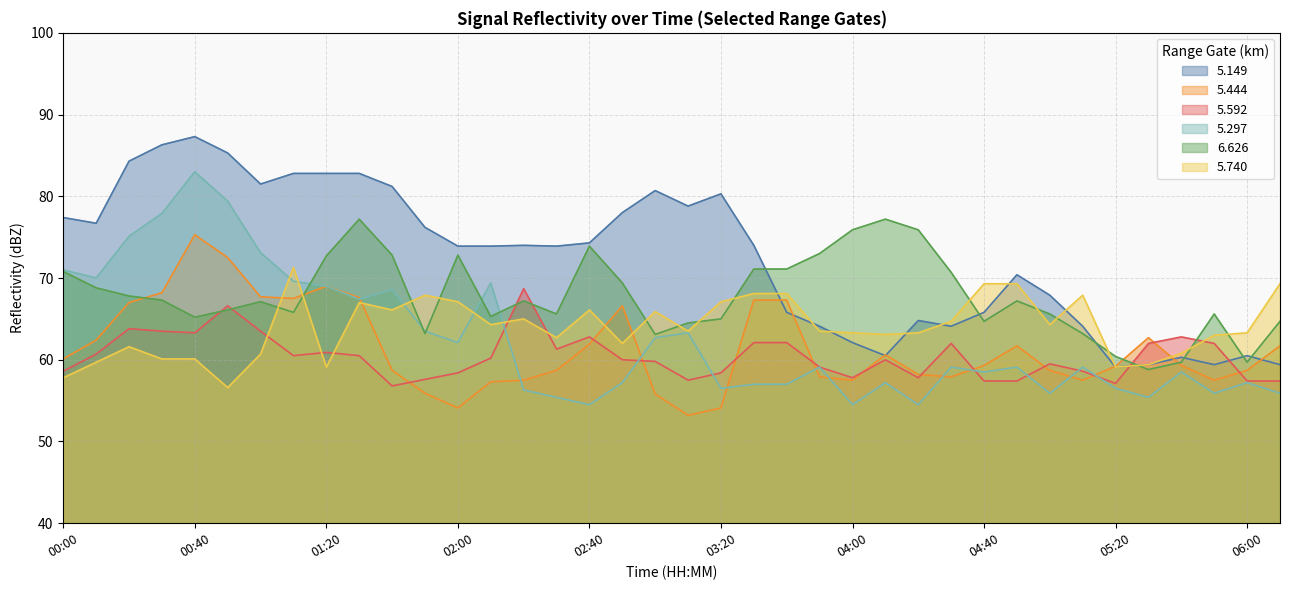

Where does the 5.149 series first go above 74?

00:00